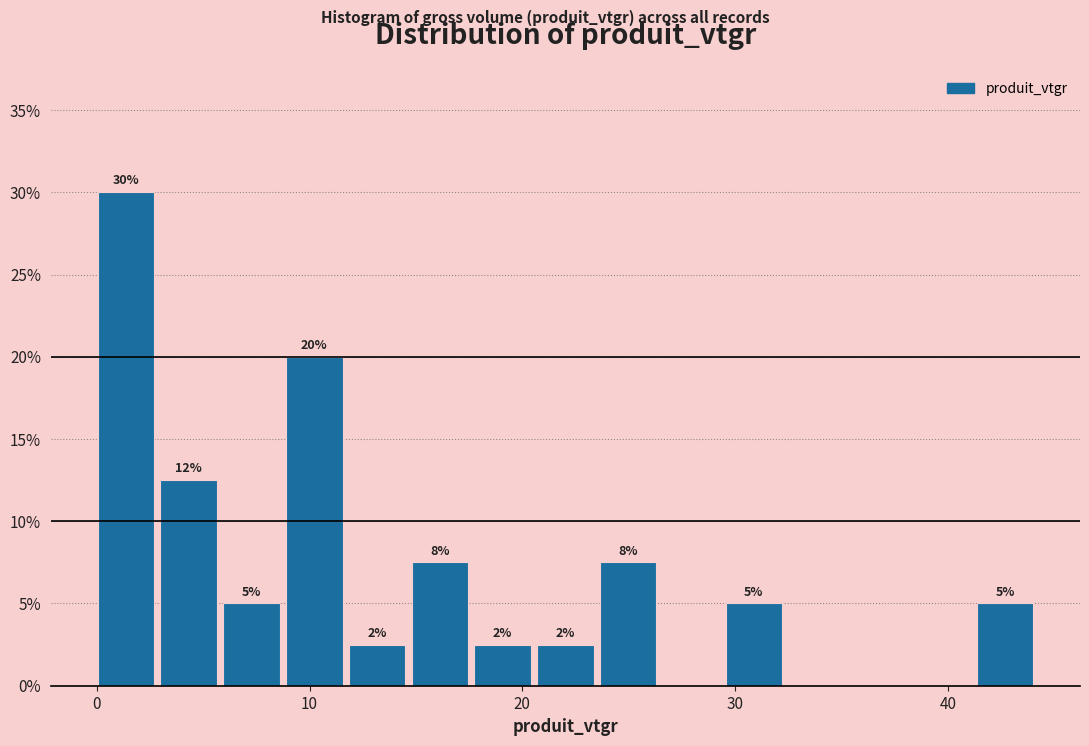

Around what value on the x-axis is the tallest bar? Give the approximate position of its centre, as read against the axis.

1